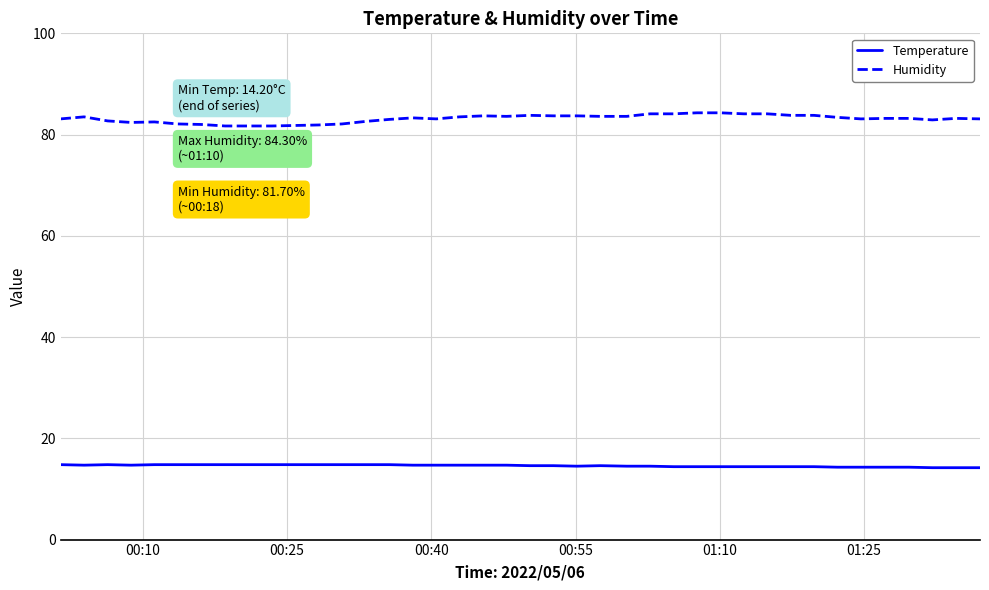

True or false: Humidity and Temperature intersect in this chart.

False